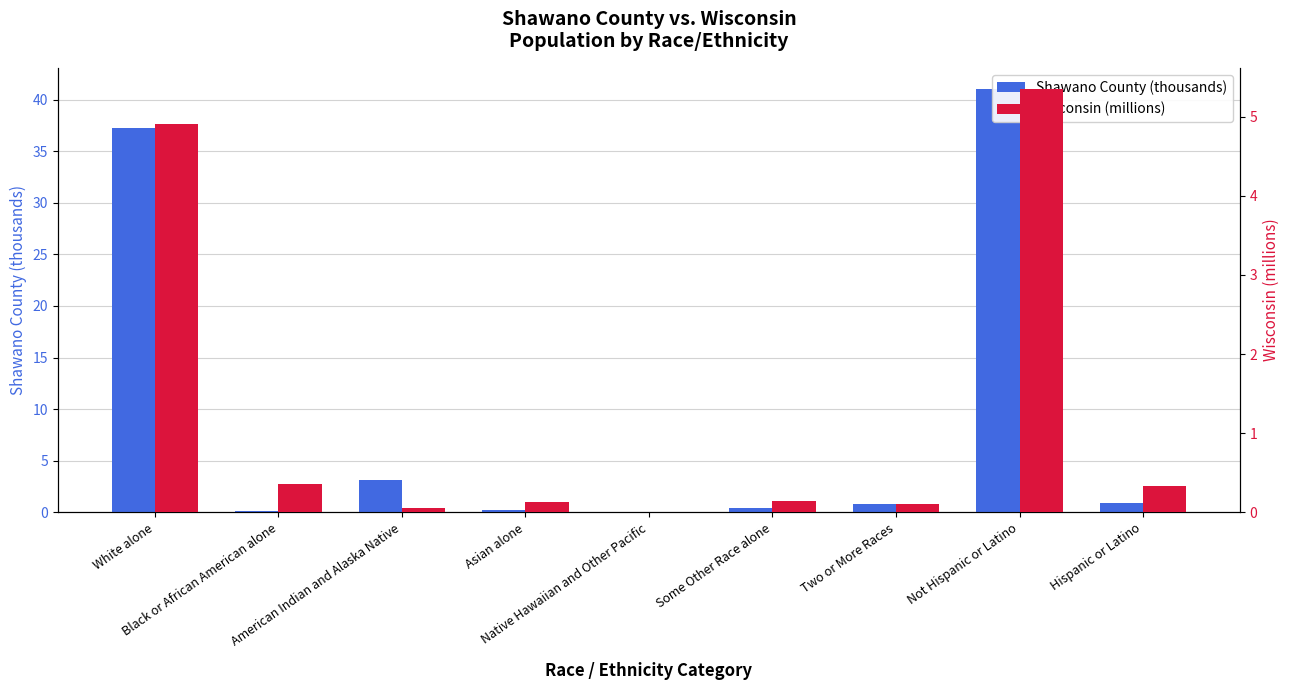

True or false: Wisconsin (millions) has a value of 1.8 at Not Hispanic or Latino.

False